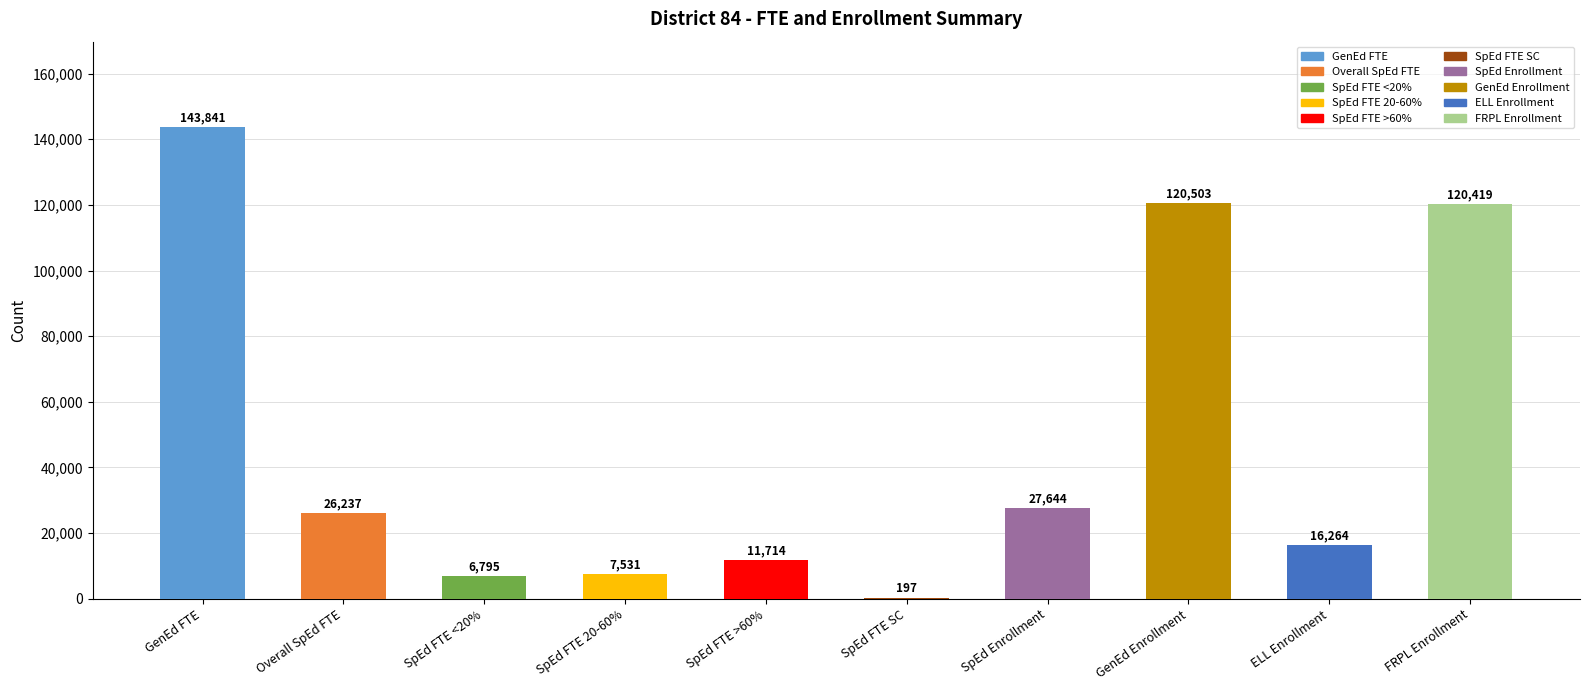

What is the ratio of the value at FRPL Enrollment to the value at ELL Enrollment?

7.4